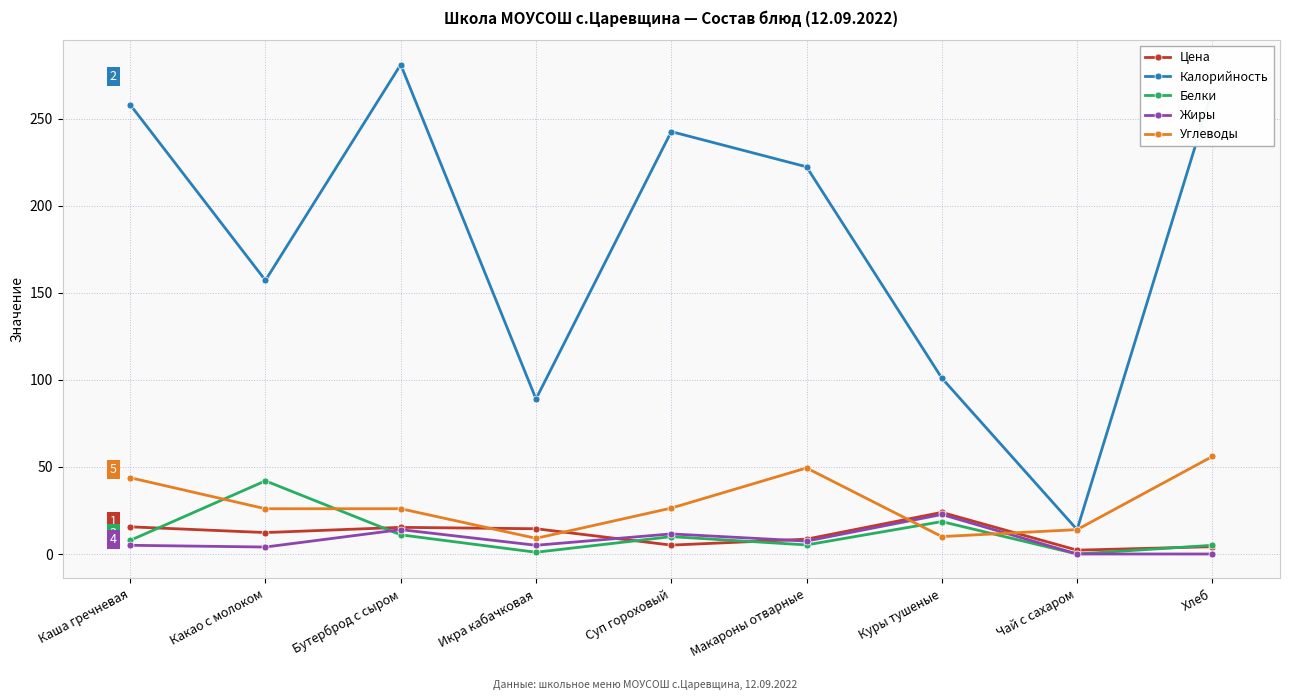

True or false: Белки and Калорийность cross at least once.

False